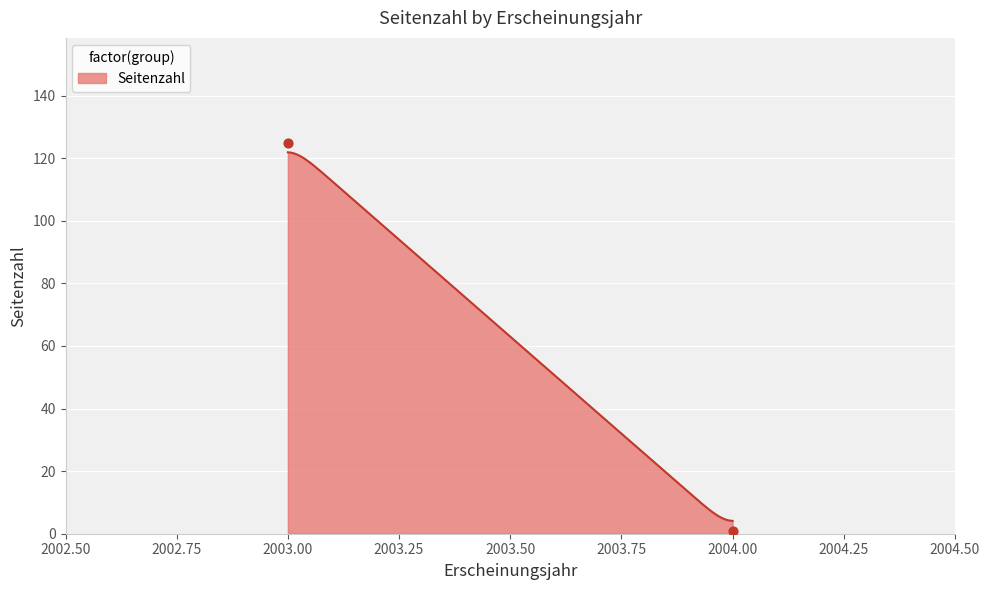

What is the maximum value for Seitenzahl?

121.9